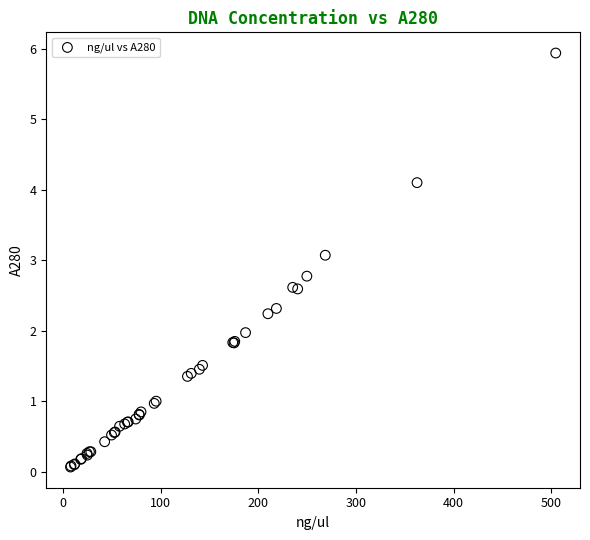

What Y value in the scatter plot is closest to 3?

3.1